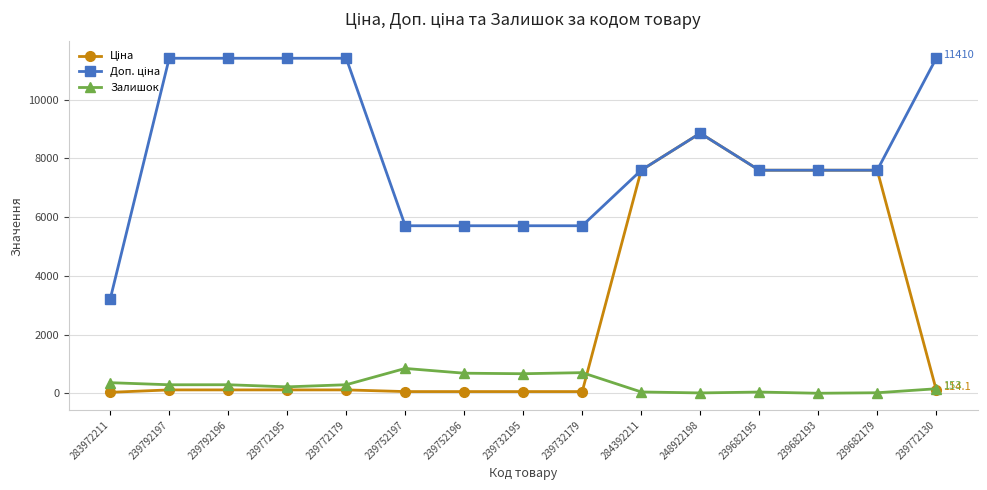

At which category is the sum across all series the highest?

248922198